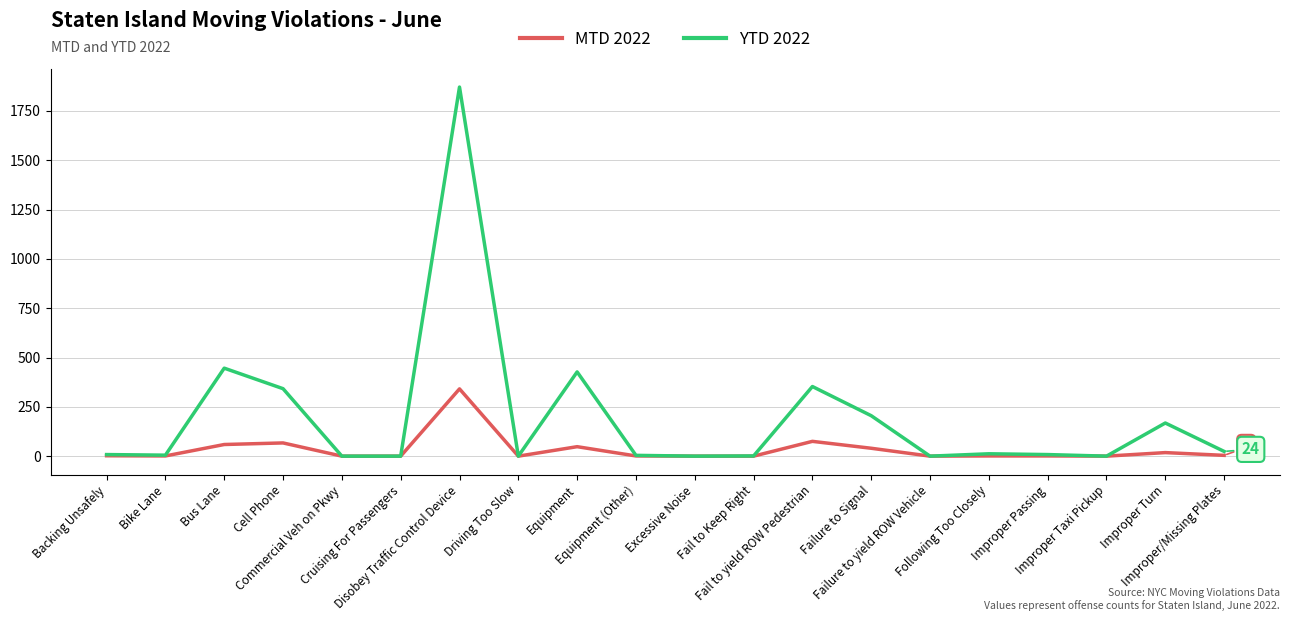

What is the greatest value displayed?

1871